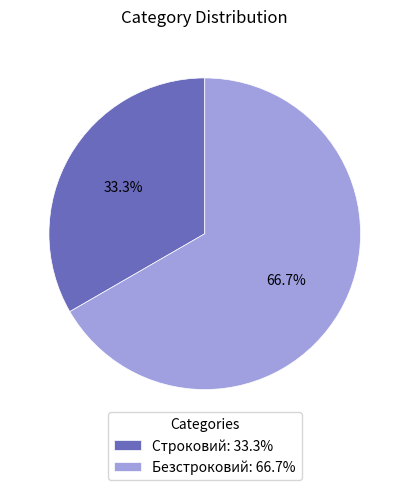

Does Безстроковий account for over 50% of the chart?

Yes